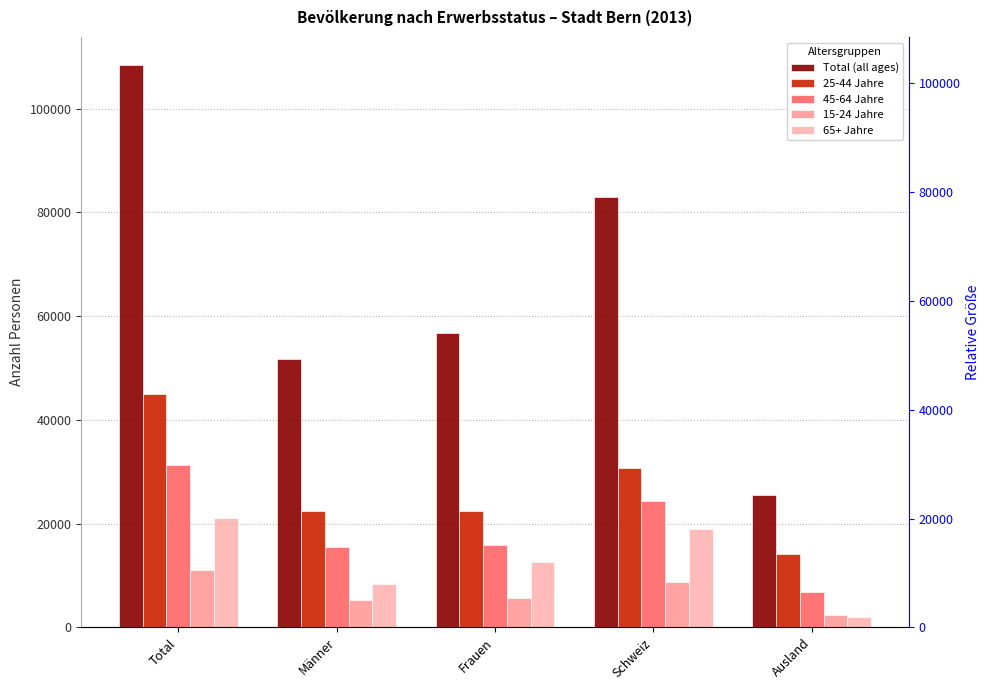

How many bars are there in each group?

5